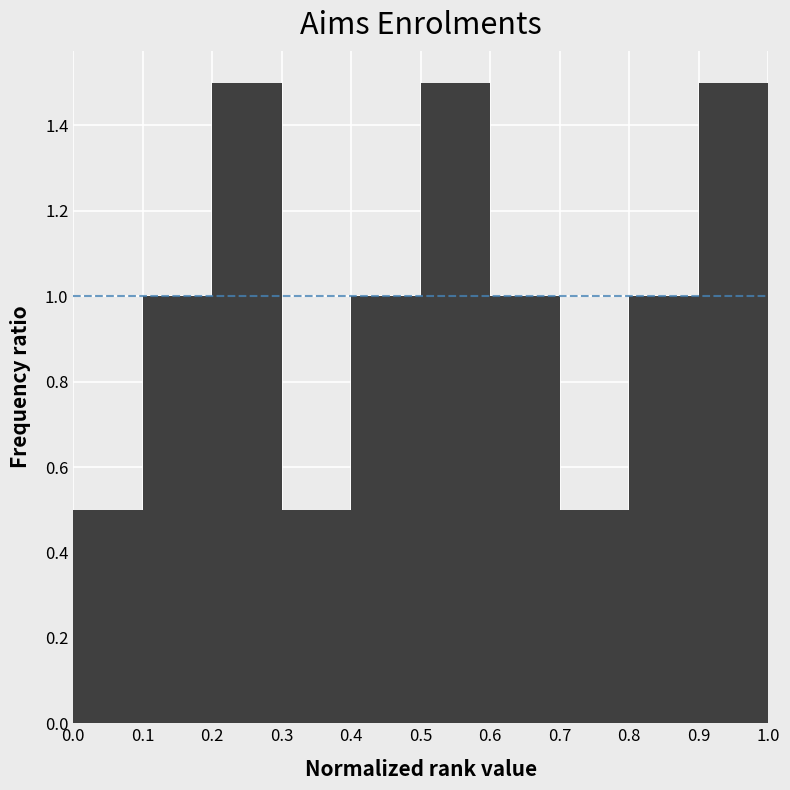

Reading left to right, transcribe this chart: for each bar, give the range it covers on the x-axis and its height. The values are not printed on the chart, so give them approximately, as read against the axis.

0.0 to 0.1: 0.5
0.1 to 0.2: 1.0
0.2 to 0.3: 1.5
0.3 to 0.4: 0.5
0.4 to 0.5: 1.0
0.5 to 0.6: 1.5
0.6 to 0.7: 1.0
0.7 to 0.8: 0.5
0.8 to 0.9: 1.0
0.9 to 1.0: 1.5